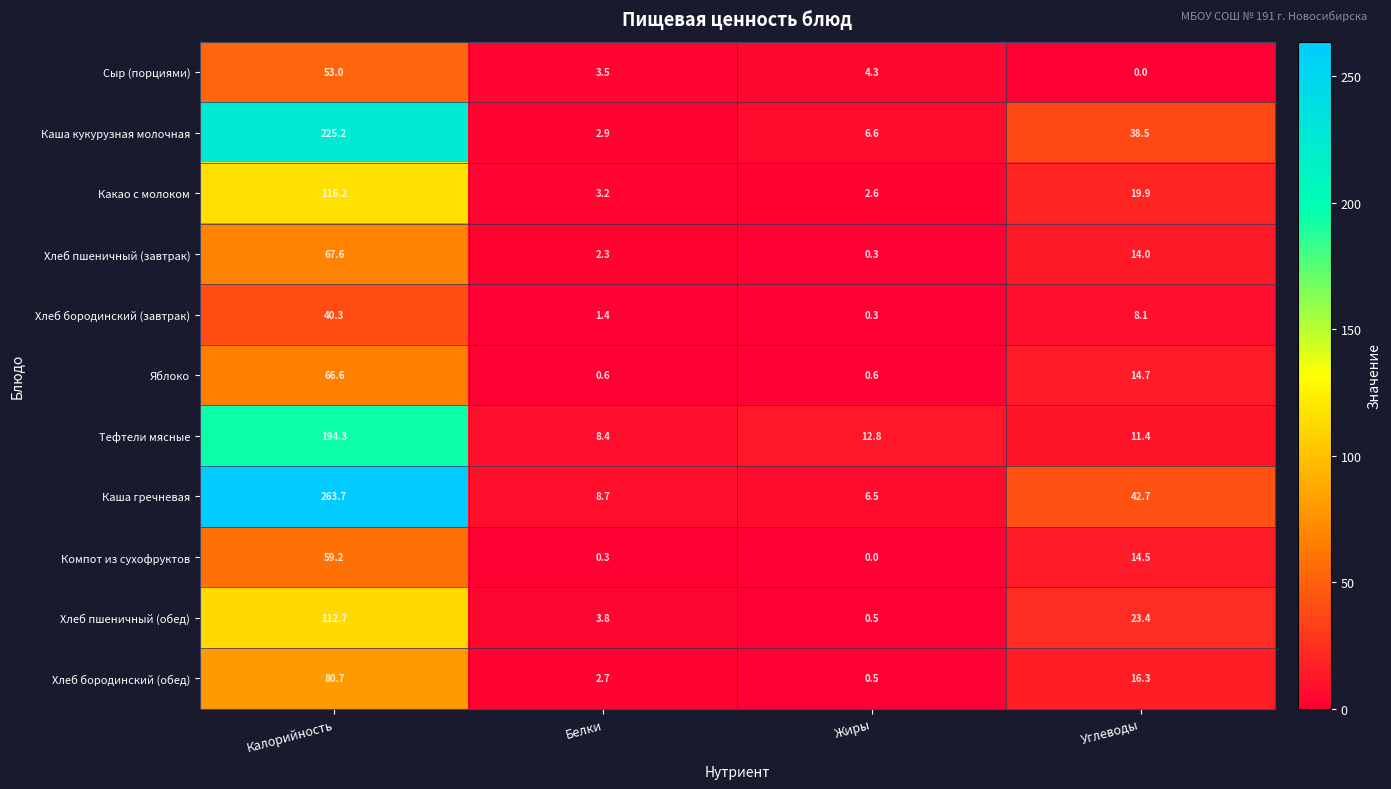

Which series has the largest total across all categories?

Каша гречневая